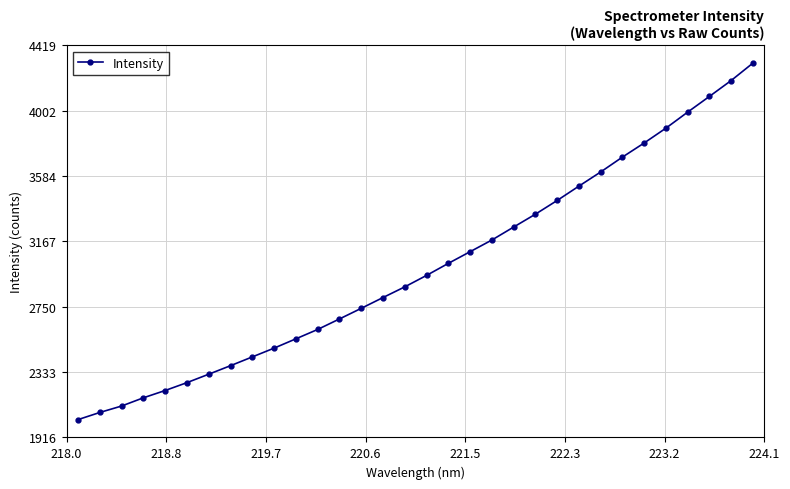

What is the greatest value displayed?

4304.9